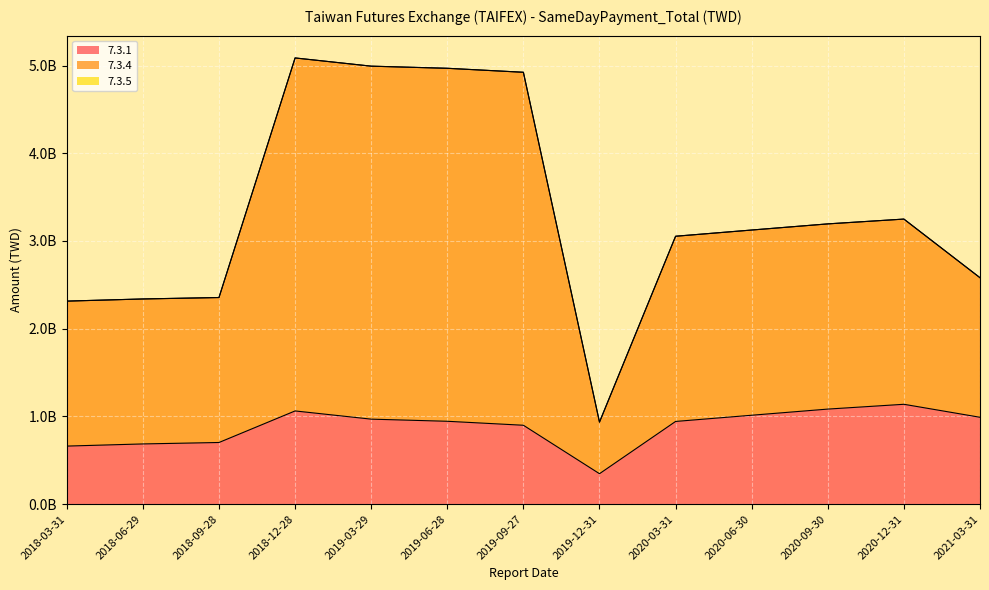

At which category does 7.3.4 reach its first local valley?

2019-12-31